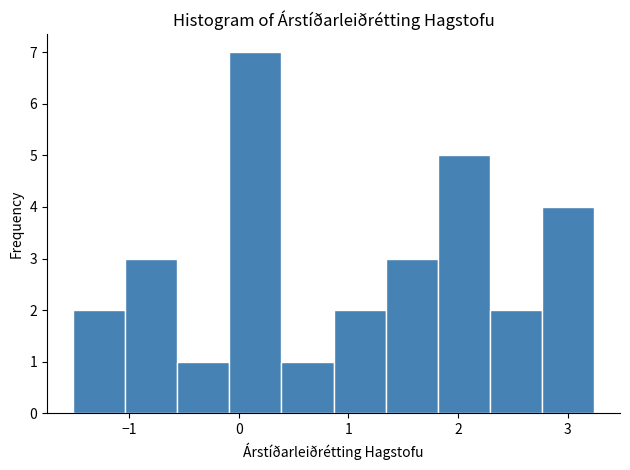

Over which range of the x-axis is the bar tallest?

-0.1 to 0.4